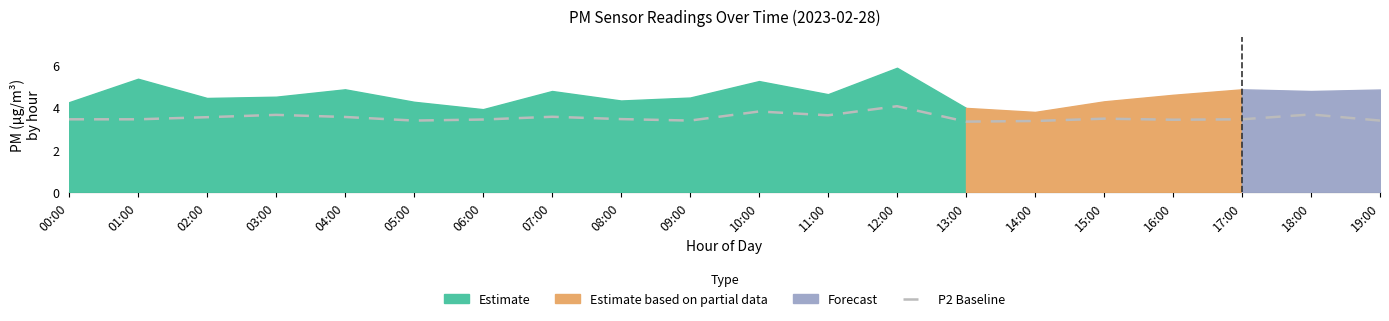

Reading left to right, what are all the values shown in this chart?

3.5	3.5	3.6	3.7	3.6	3.4	3.5	3.6	3.5	3.4	3.8	3.6	4.1	3.4	3.4	3.5	3.4	3.5	3.7	3.4